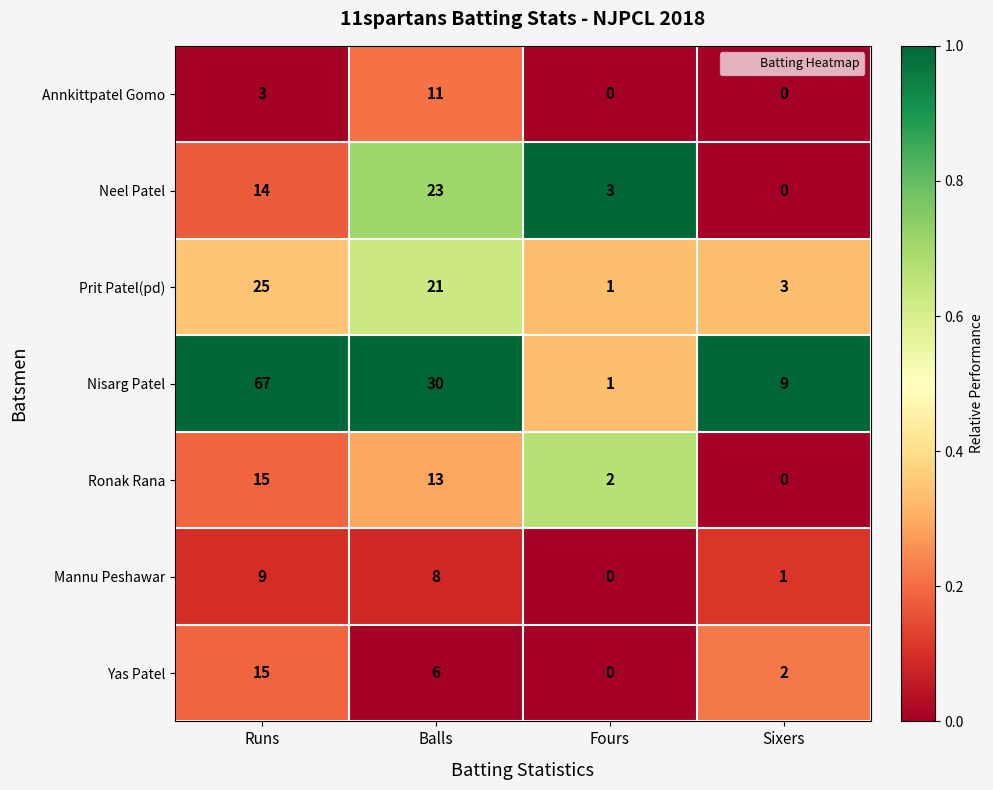

Between Runs and Balls, which series saw the biggest shift?

Nisarg Patel